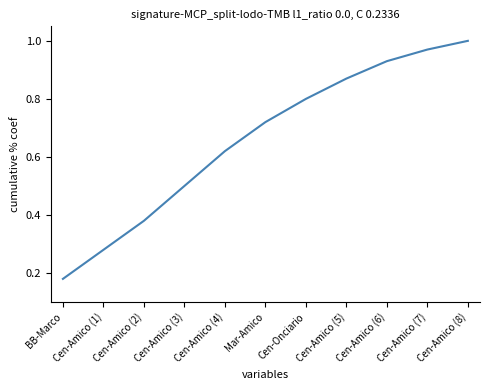

Is this an area chart (filled region under the line)?

No